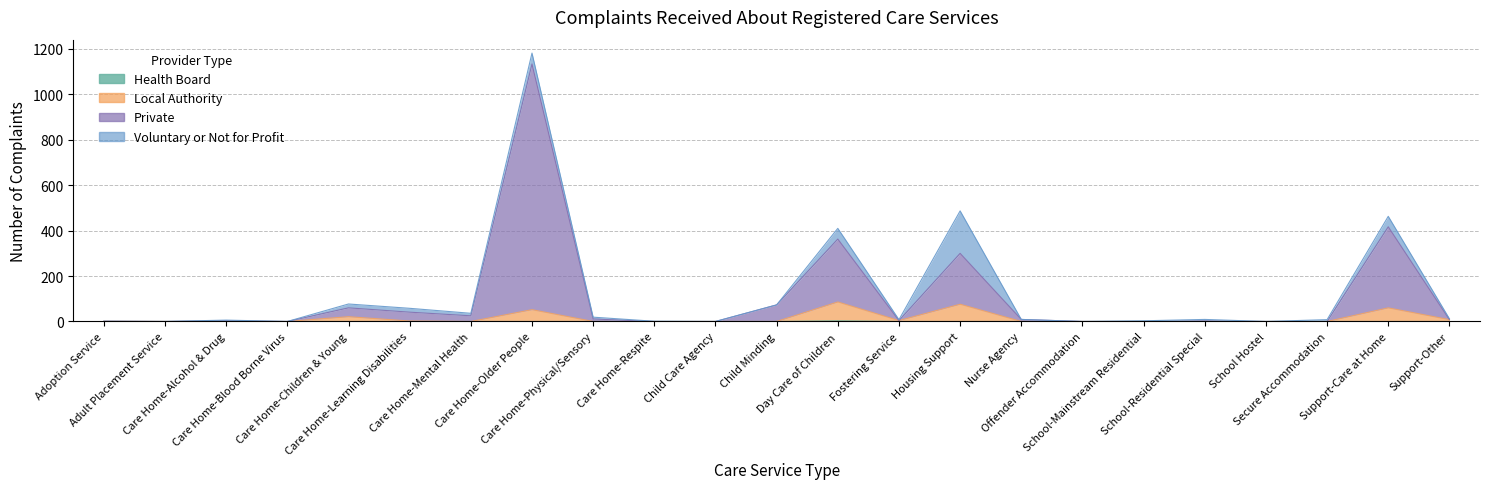

In Private, how many points are lower than both neighbors (excluding endpoints)?

4